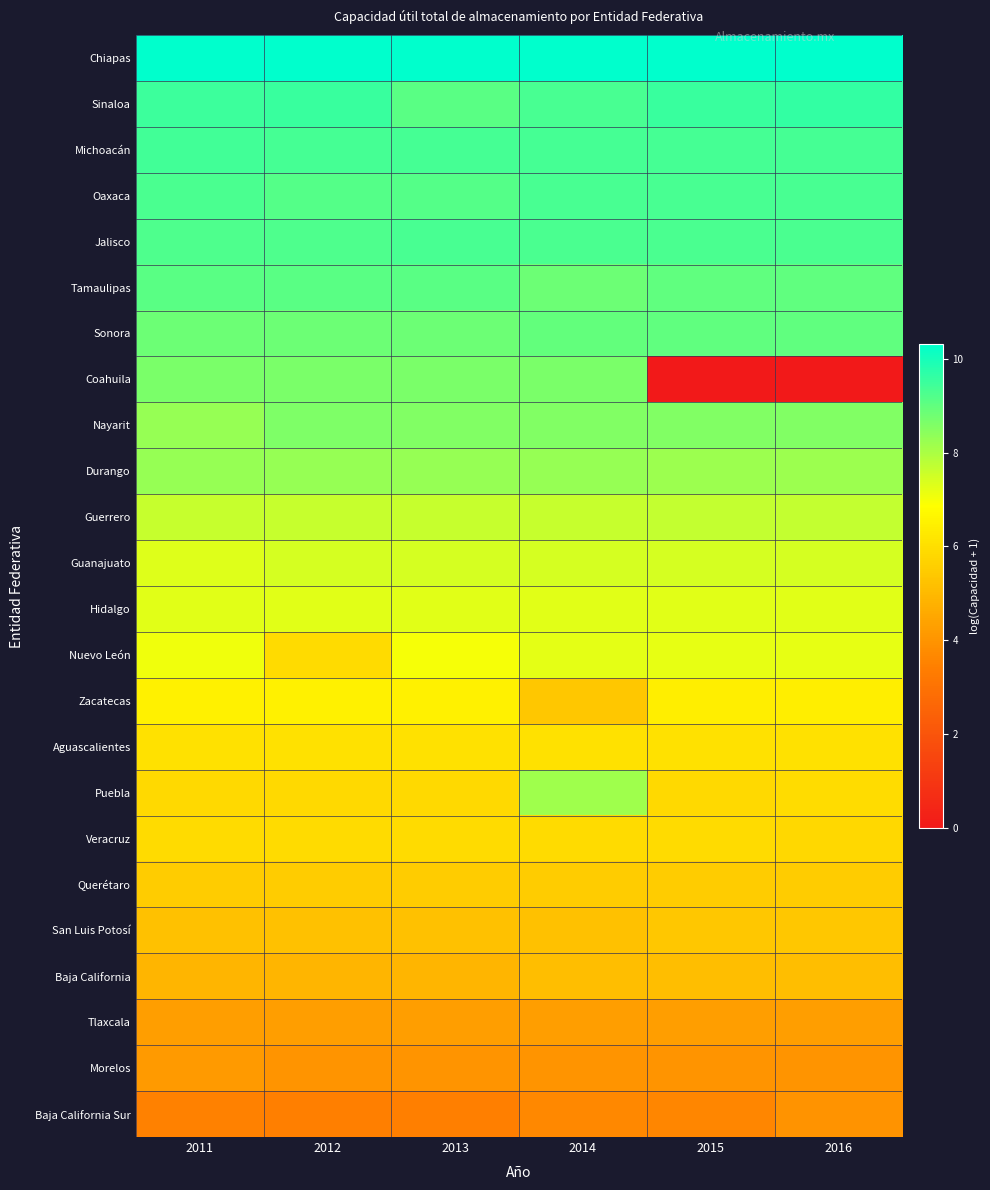

What is the difference between the highest and lowest values at 2016?

10.3